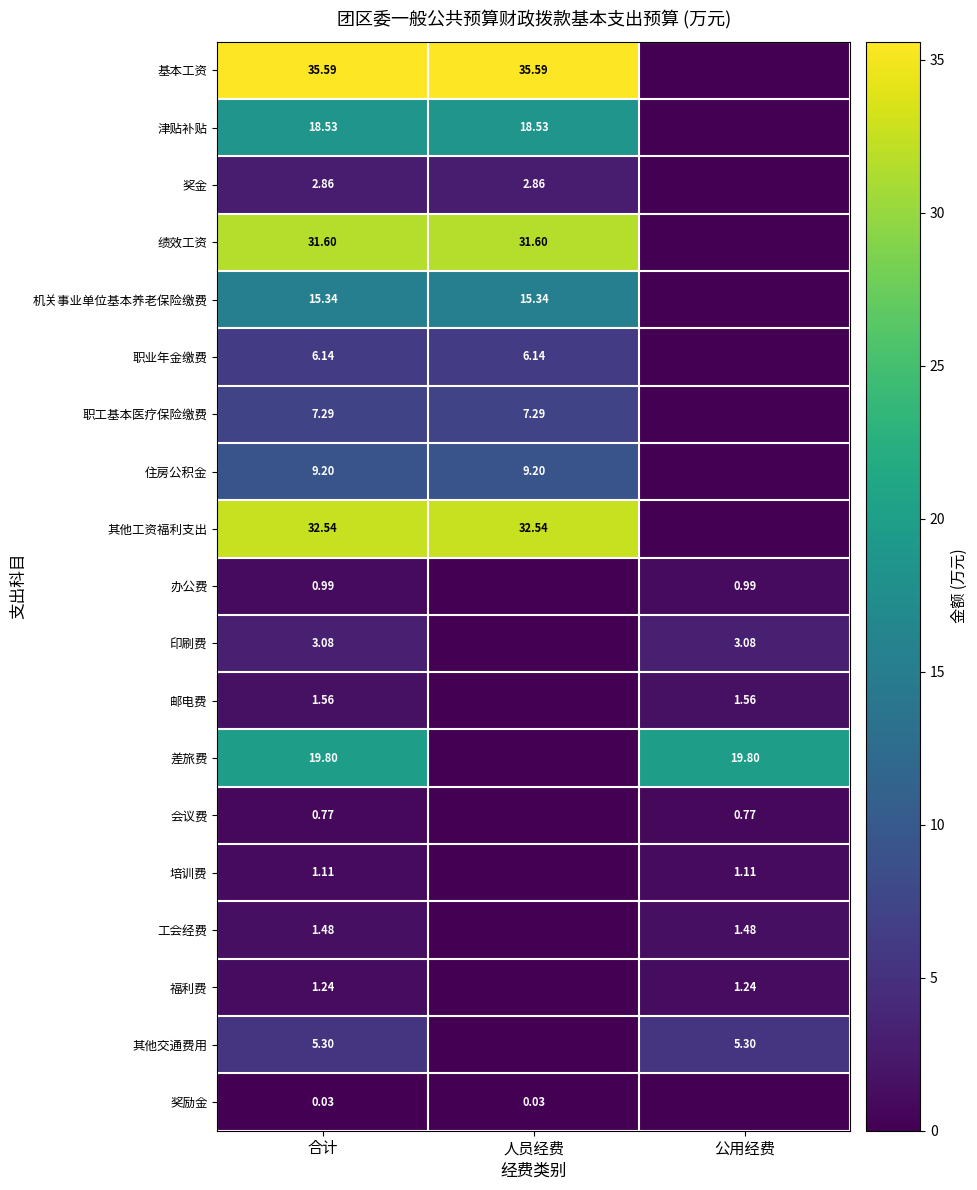

Is the value of 会议费 at 公用经费 greater than the value of 其他交通费用 at 合计?

No